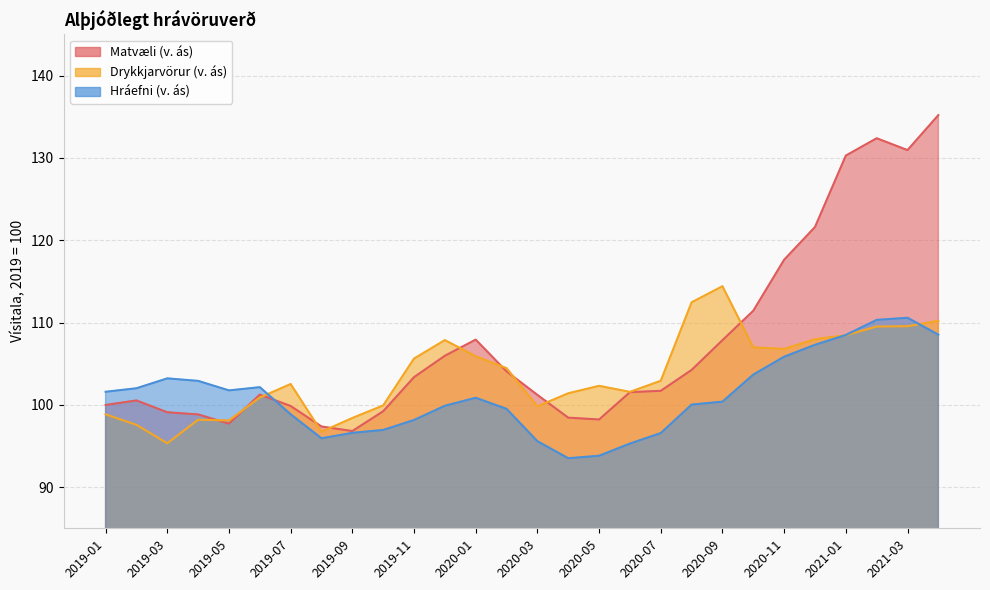

What position from the right is 2019-11?

18